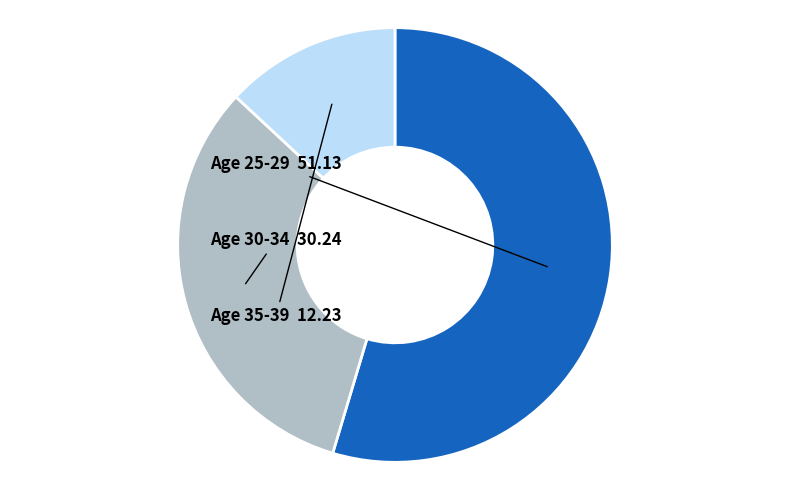

Which category has the biggest portion of the pie?

25-29